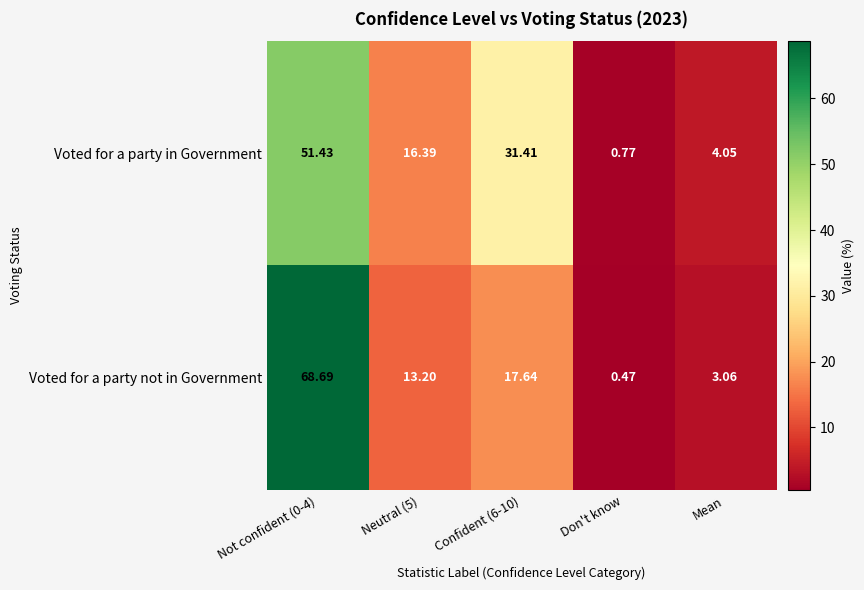

Which series has the largest total across all categories?

Voted for a party in Government